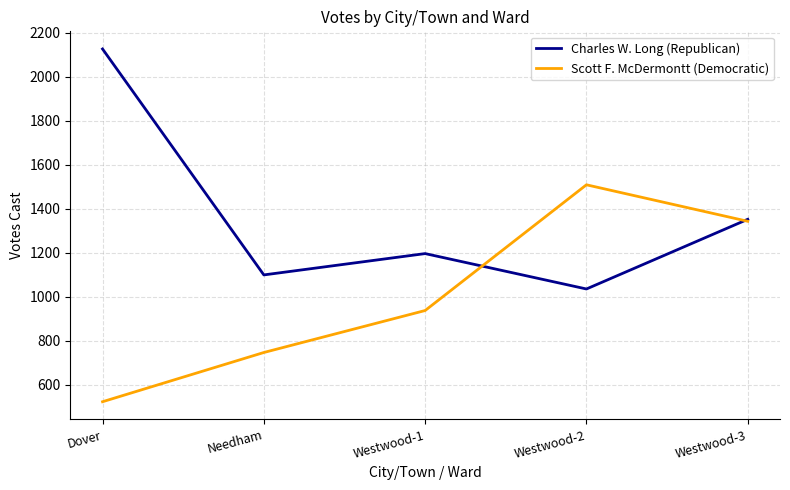

Which series has the largest range (max minus min)?

Charles W. Long (Republican)